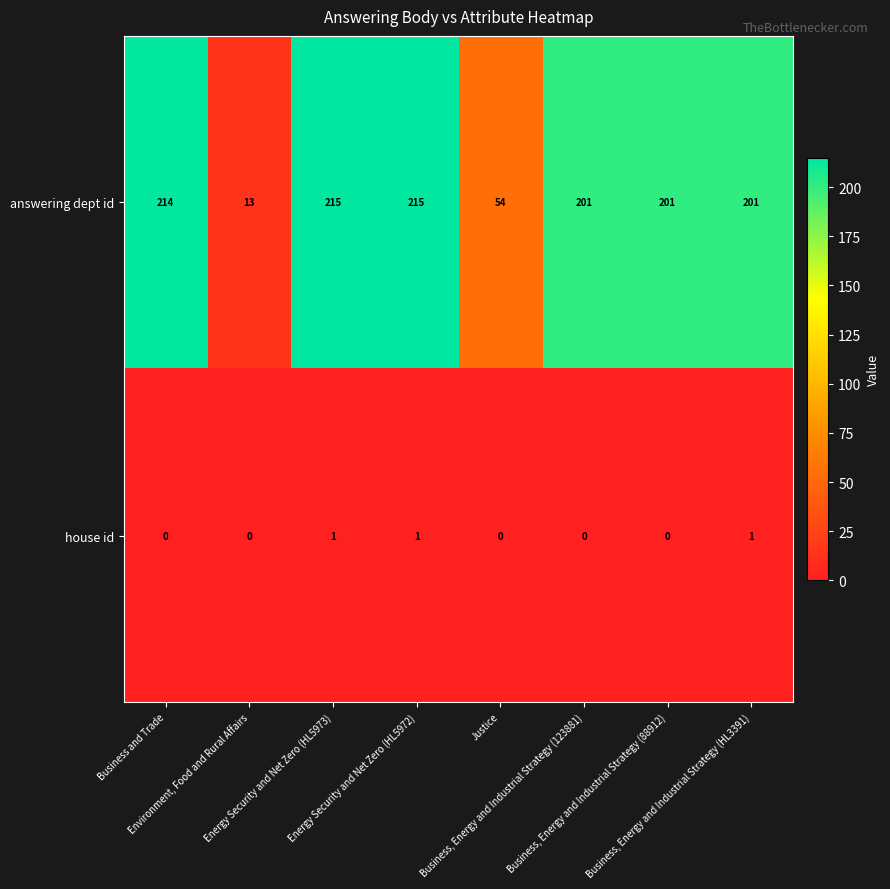

What is the spread (max minus min) of values at Environment, Food and Rural Affairs?

13